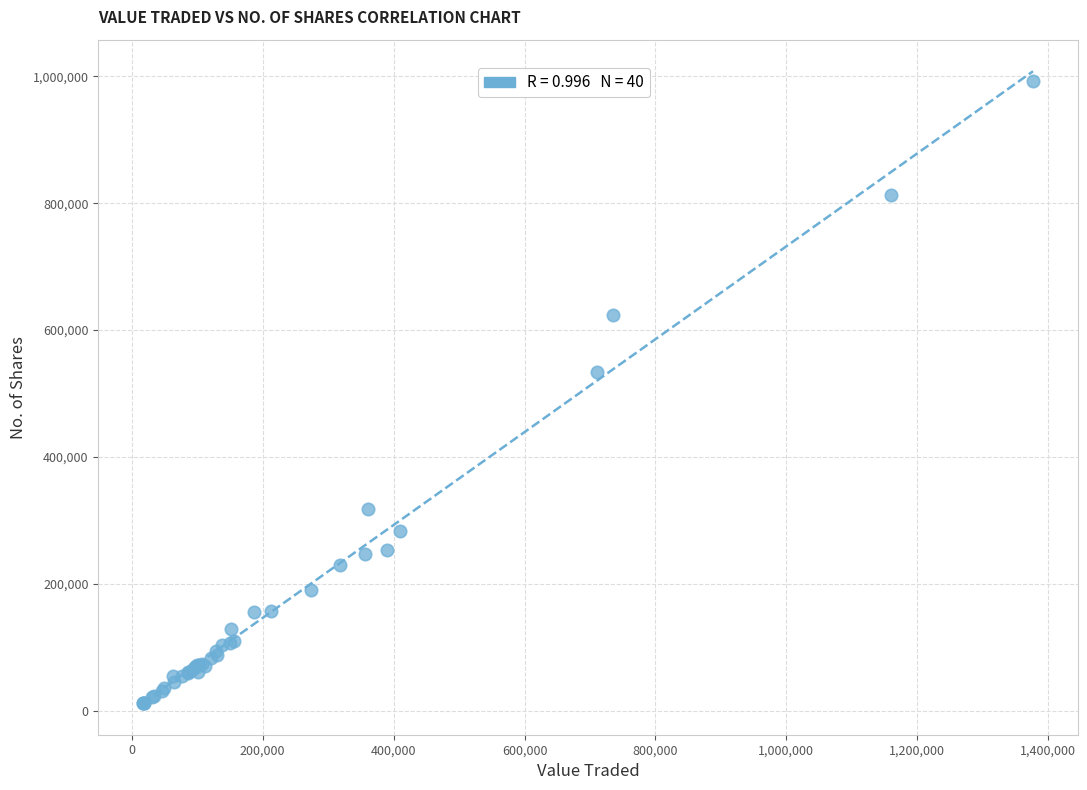

What Y value in the scatter plot is closest to 502285?

533513